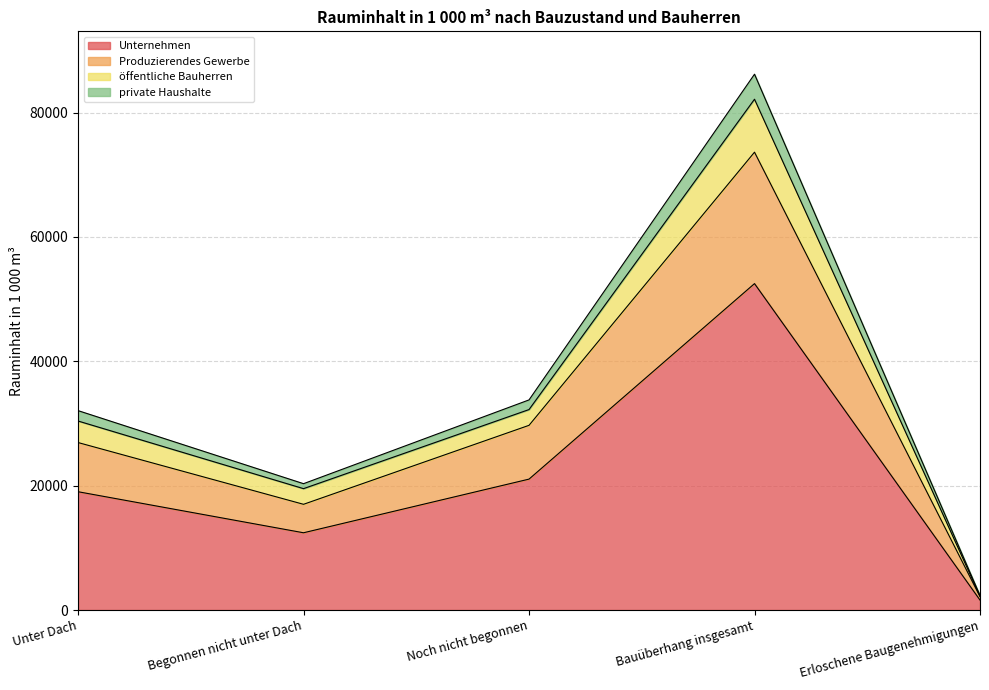

Where does the Produzierendes Gewerbe series first go above 26932?

Noch nicht begonnen